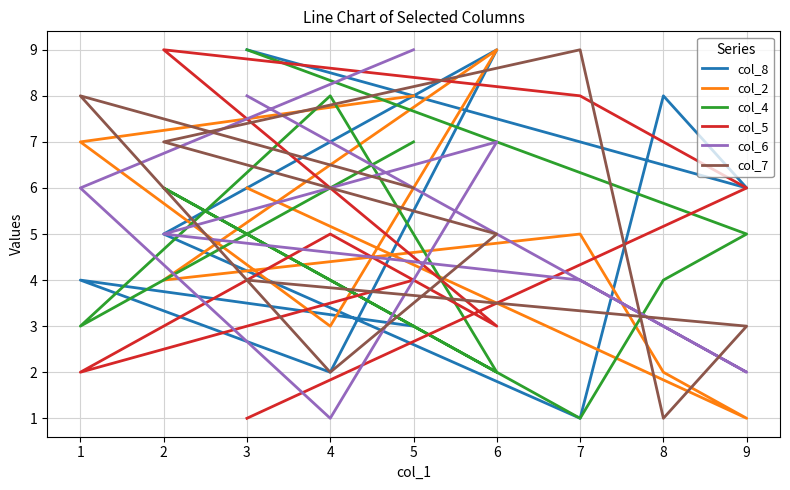

Which series has the largest total across all categories?

col_8